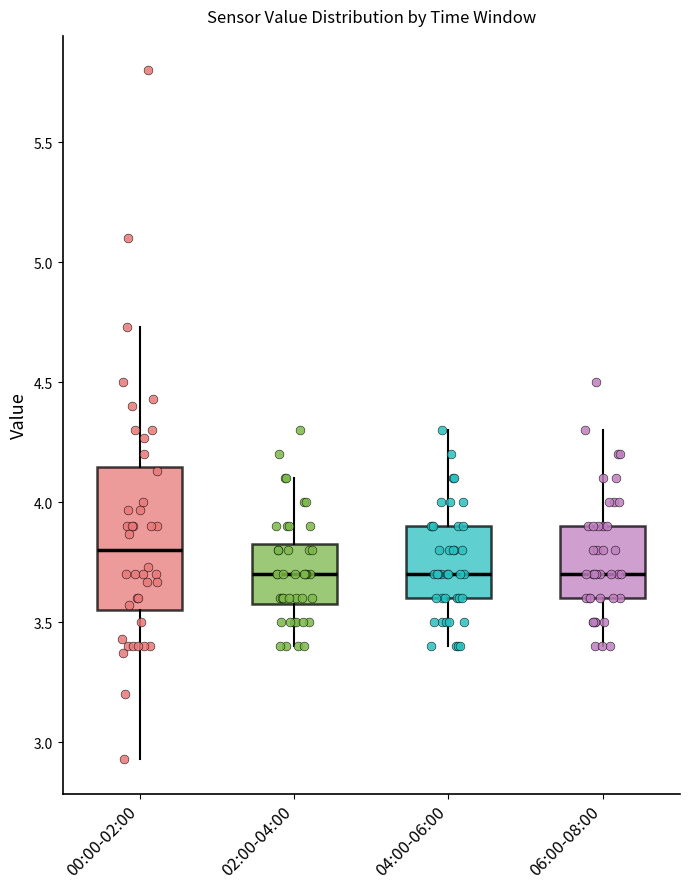

Reading left to right, transcribe this box plot: for each box, give where its median line is, the range the box spans, and where its two whiskers end, as read against the y-axis. The values are not printed on the chart, so give them approximately, as read against the axis.

00:00-02:00: median 3.80, box 3.55 to 4.15, whiskers 2.95 to 4.75
02:00-04:00: median 3.70, box 3.60 to 3.85, whiskers 3.40 to 4.10
04:00-06:00: median 3.70, box 3.60 to 3.90, whiskers 3.40 to 4.30
06:00-08:00: median 3.70, box 3.60 to 3.90, whiskers 3.40 to 4.30